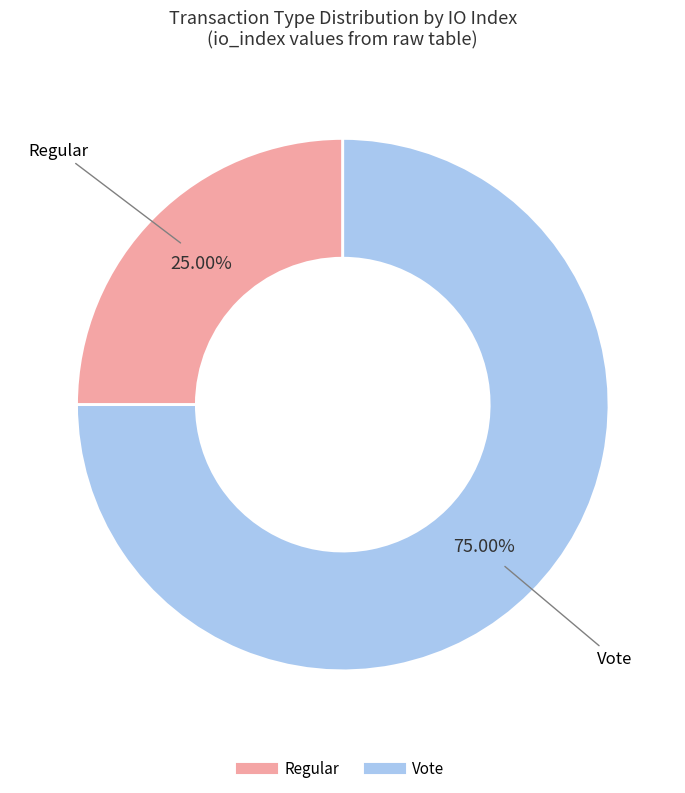

Is there a majority slice in this chart?

Yes